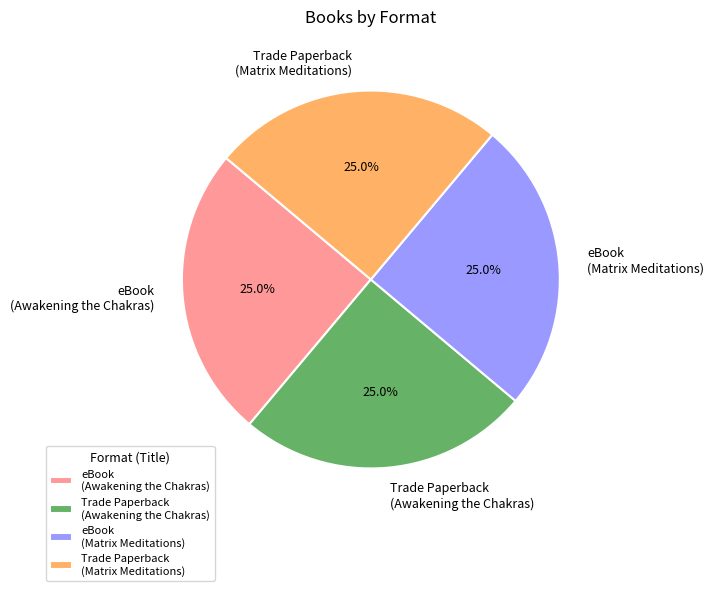

True or false: eBook (Awakening the Chakras) accounts for 38% of the total.

False